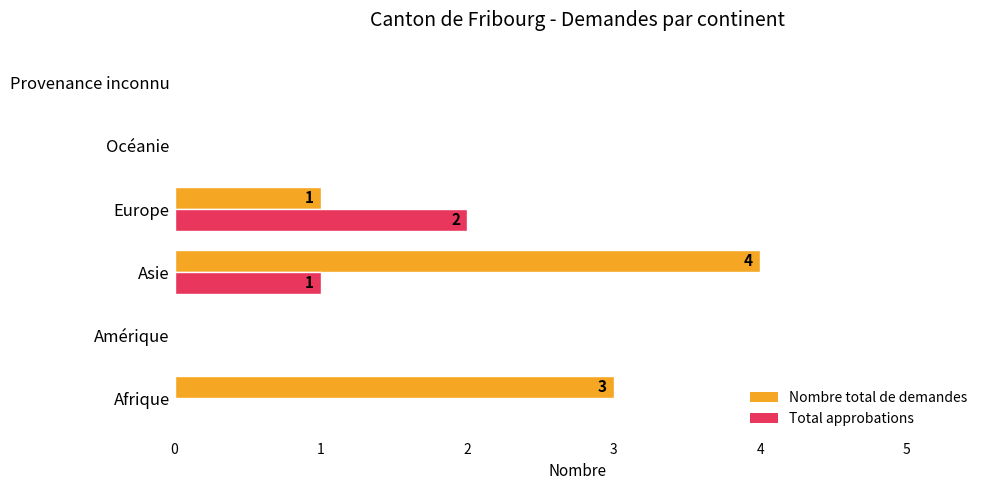

At which category is the sum across all series the highest?

Asie